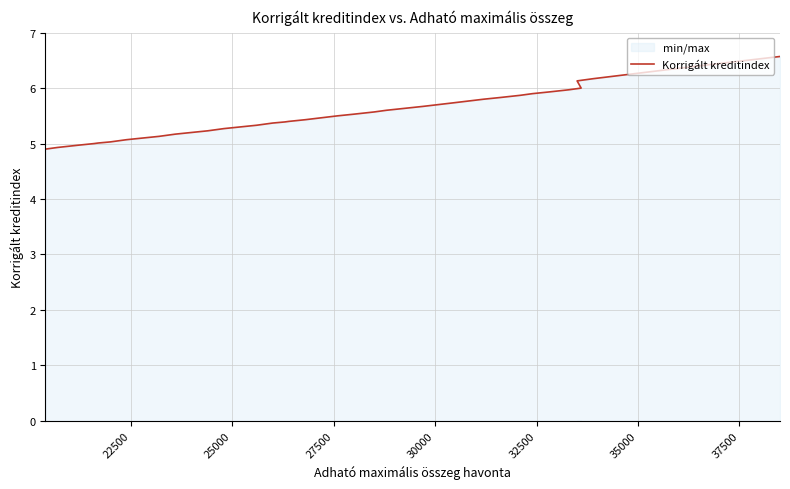

How many data points are less than 5?

3